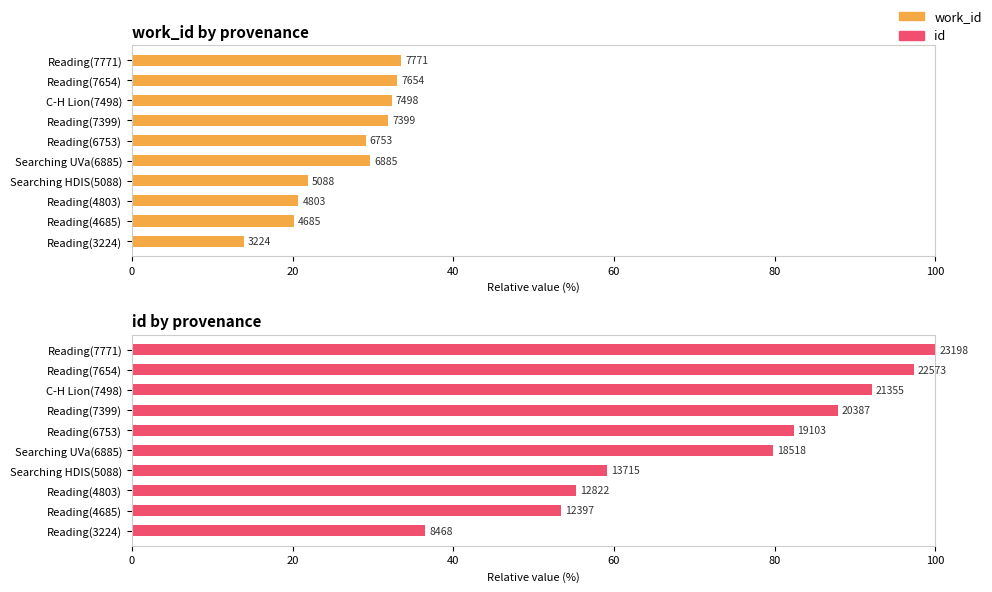

Count the number of categories in the chart.

10